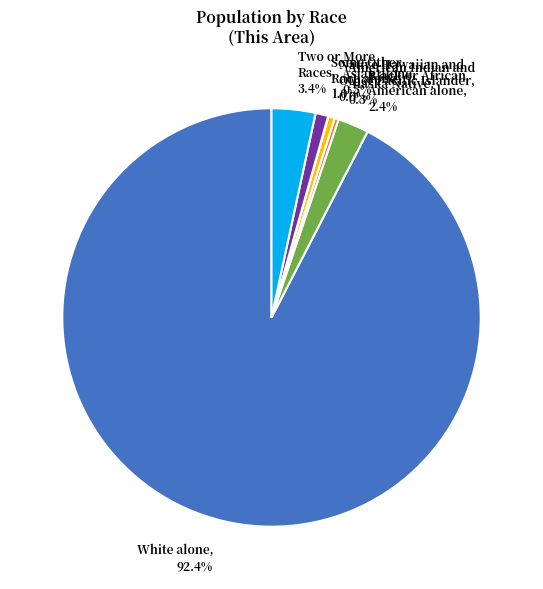

What percentage is NOT represented by Black or African American alone?

97.6%